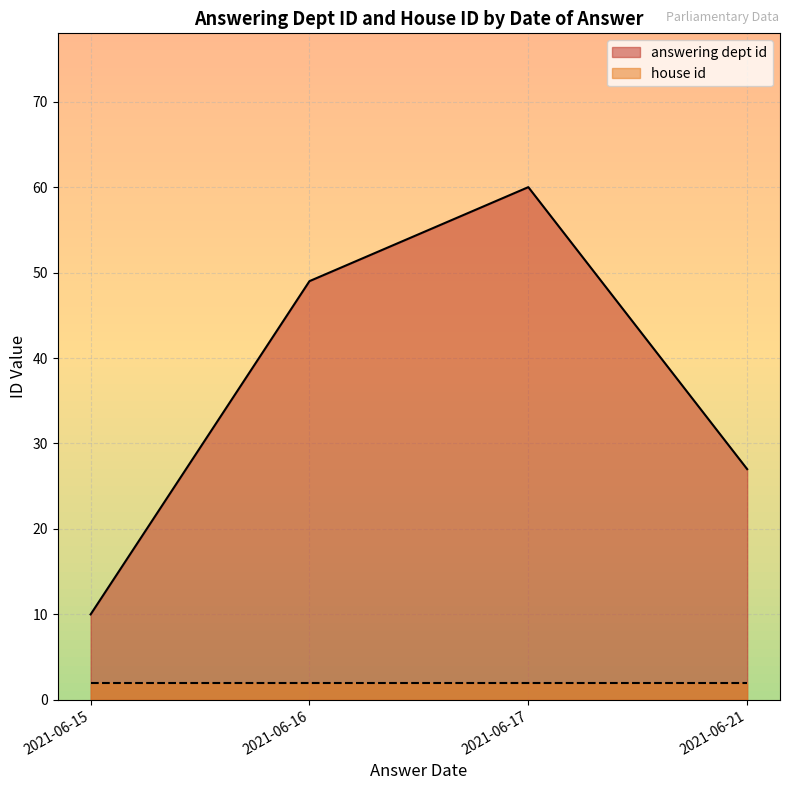

How many distinct data groups are displayed?

2